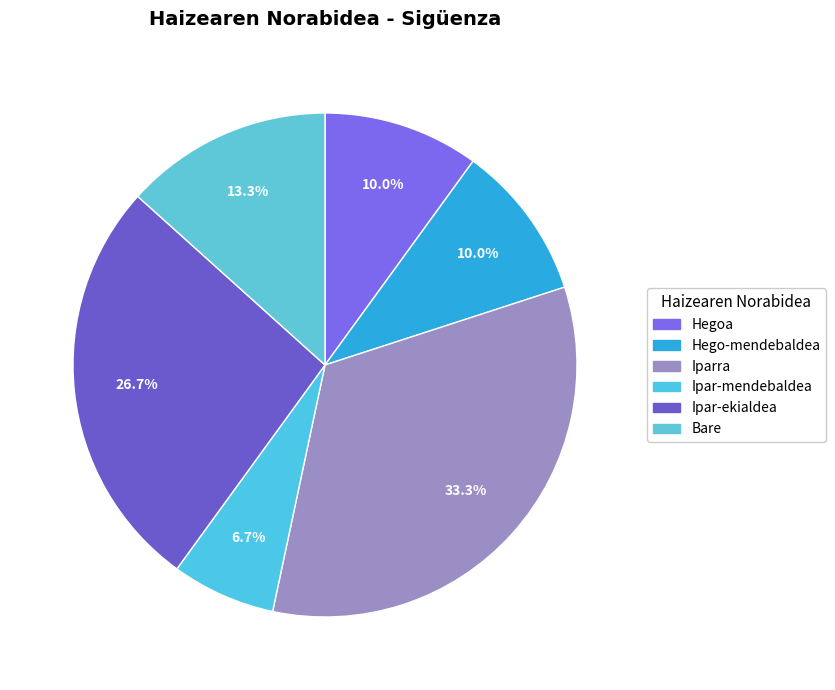

Is there any slice that represents more than half of the pie?

No